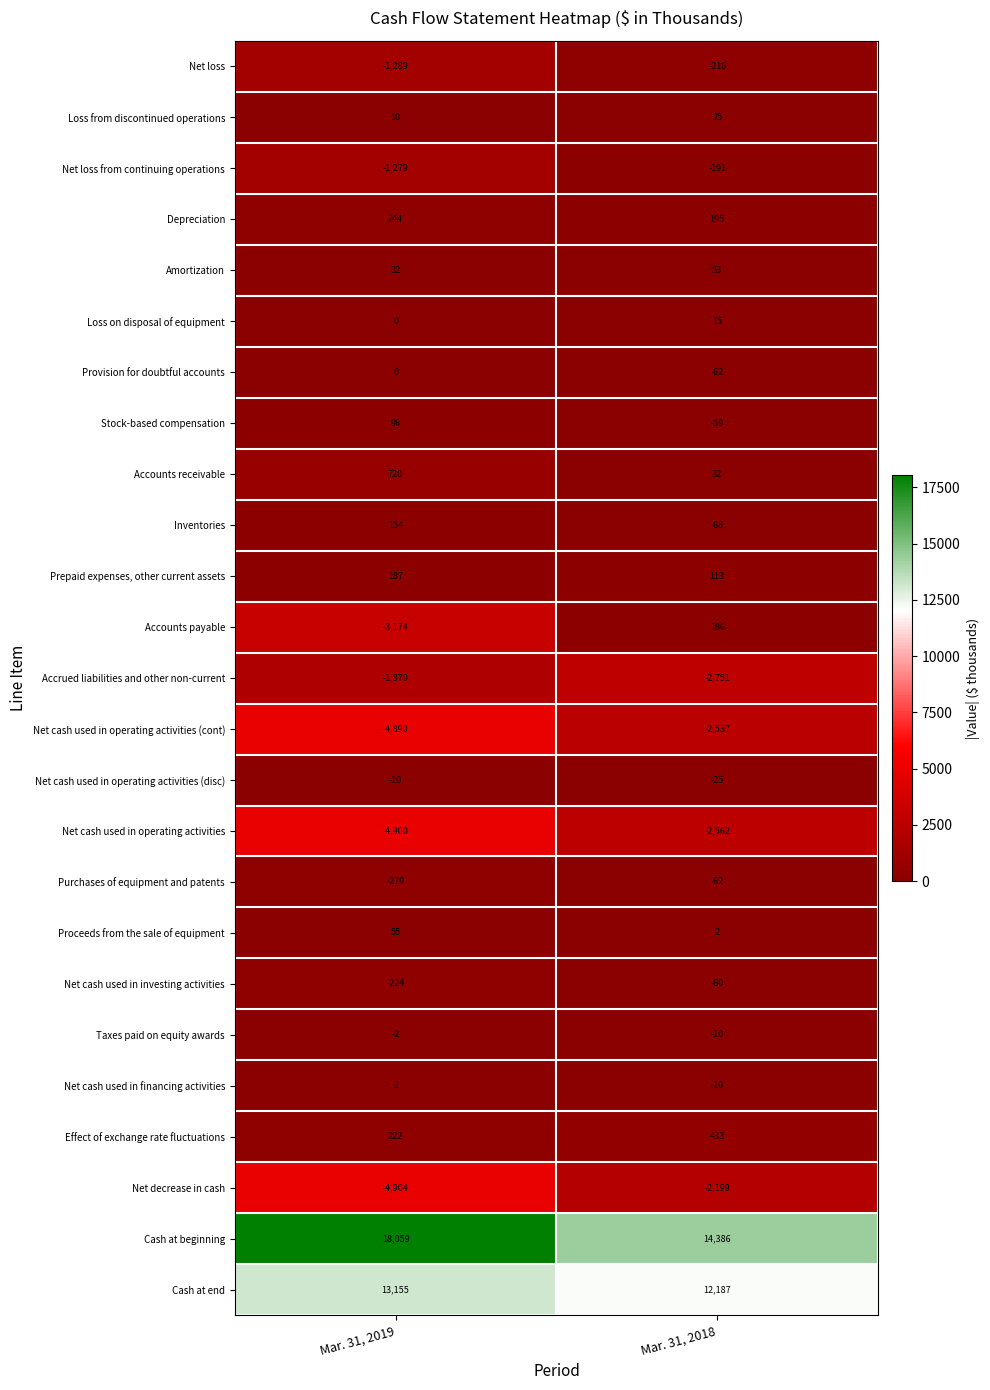

What is the spread (max minus min) of values at Mar. 31, 2019?

22963